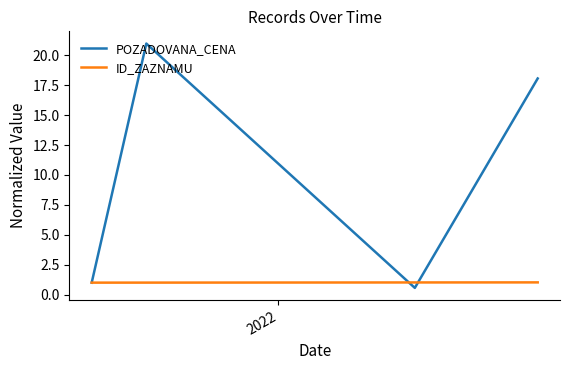

Reading left to right, list all the values displayed in this chart.

POZADOVANA_CENA: 1.0	21.0	0.6	18.1
ID_ZAZNAMU: 1.0	1.0	1.0	1.0